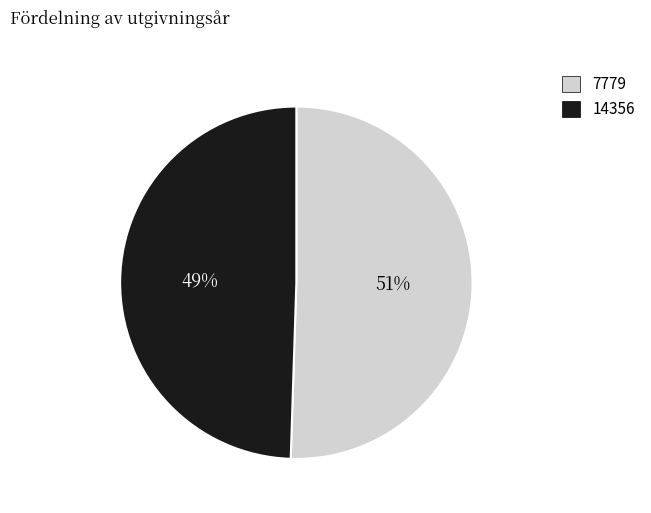

To the nearest percent, what is the average slice percentage?

50%